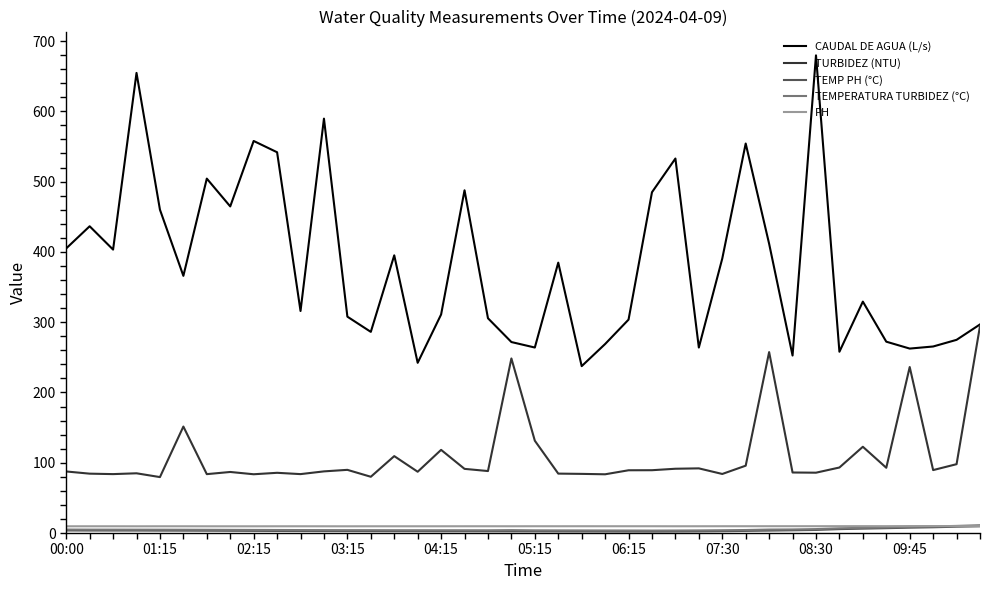

True or false: TEMPERATURA TURBIDEZ (°C) and TURBIDEZ (NTU) intersect in this chart.

False